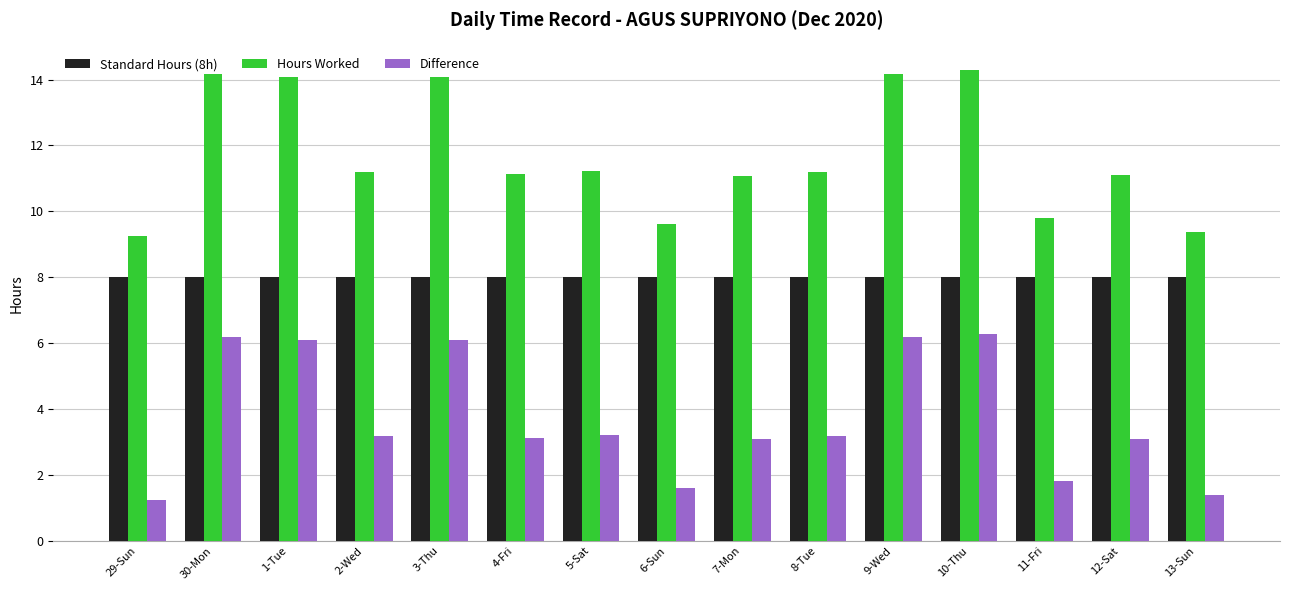

What is the sum of the Difference values at 5-Sat and 13-Sun?

4.6